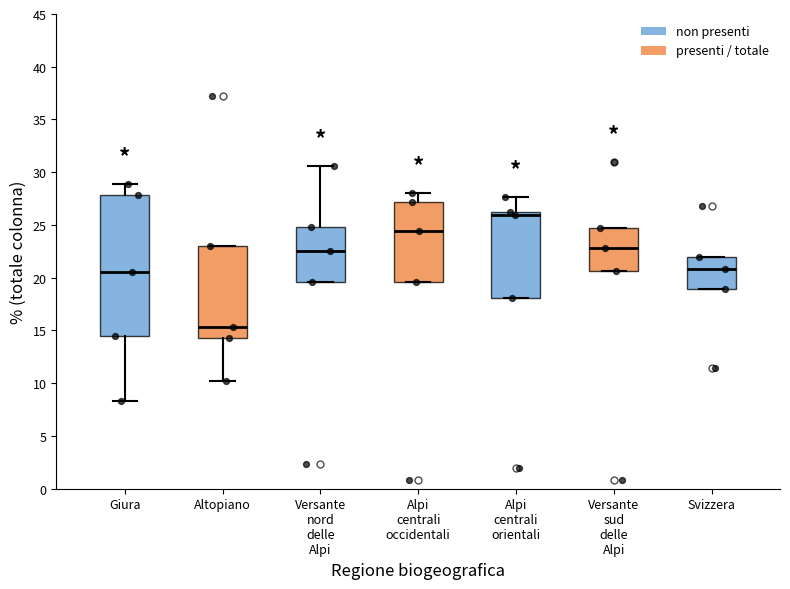

Reading left to right, transcribe this box plot: for each box, give where its median line is, the range the box spans, and where its two whiskers end, as read against the y-axis. The values are not printed on the chart, so give them approximately, as read against the axis.

Giura: median 20.5, box 14.5 to 28.0, whiskers 8.5 to 29.0
Altopiano: median 15.5, box 14.5 to 23.0, whiskers 10.0 to 23.0
Versante nord delle Alpi: median 22.5, box 19.5 to 25.0, whiskers 19.5 to 30.5
Alpi centrali occidentali: median 24.5, box 19.5 to 27.0, whiskers 19.5 to 28.0
Alpi centrali orientali: median 26.0 (just below the box's upper edge), box 18.0 to 26.0, whiskers 18.0 to 27.5
Versante sud delle Alpi: median 23.0, box 20.5 to 24.5, whiskers 20.5 to 24.5
Svizzera: median 21.0, box 19.0 to 22.0, whiskers 19.0 to 22.0